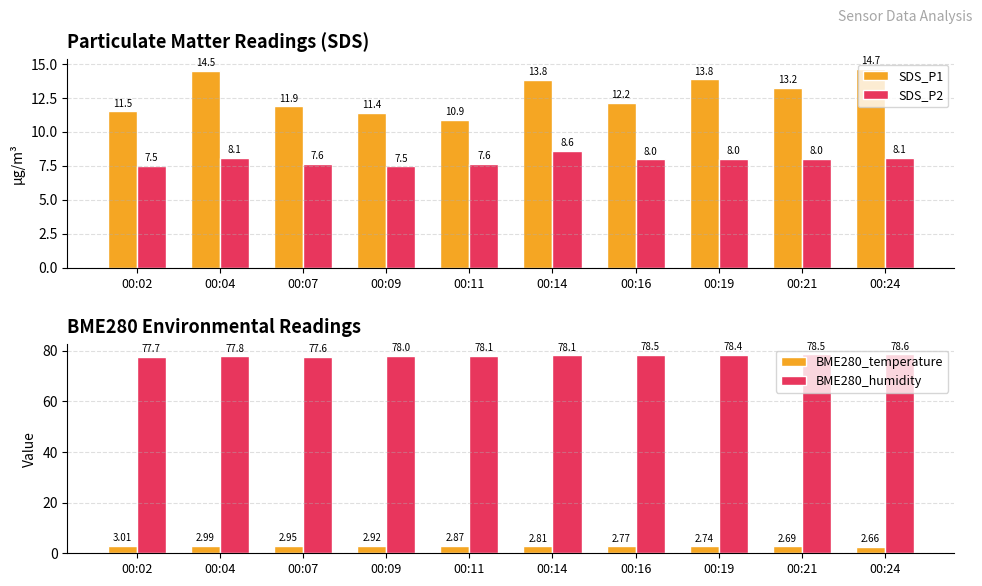

What is the difference between the highest and lowest values at 00:11?

75.2